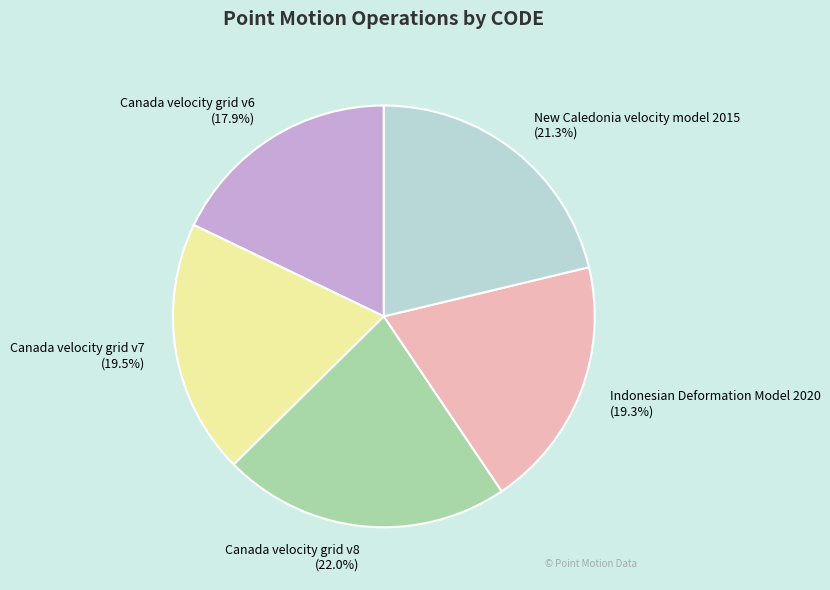

What percentage is the Canada velocity grid v8 slice, to the nearest percent?

22%